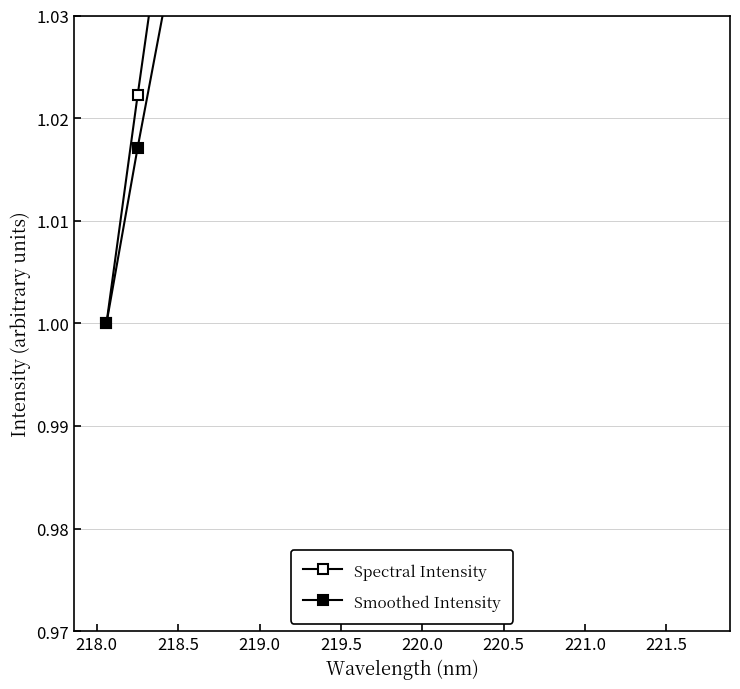

What is the difference between the maximum and second lowest values in the Smoothed Intensity series?

0.5